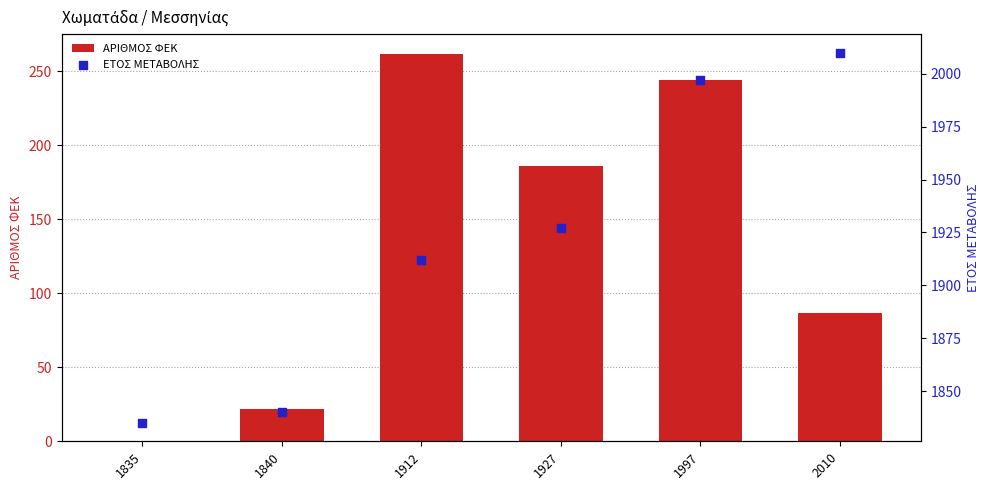

At which category is the sum across all series the highest?

1997